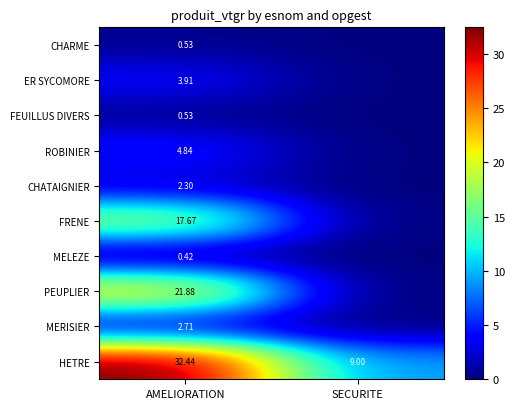

At how many categories does at least one series exceed 9?

2